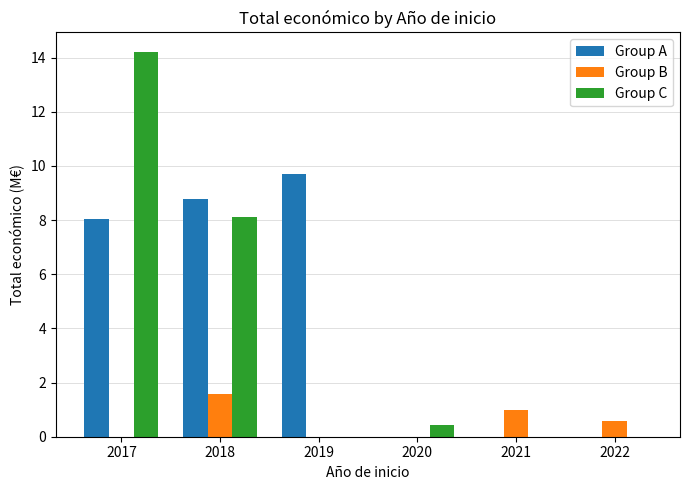

What is the total value across all series at 2017?

22.3